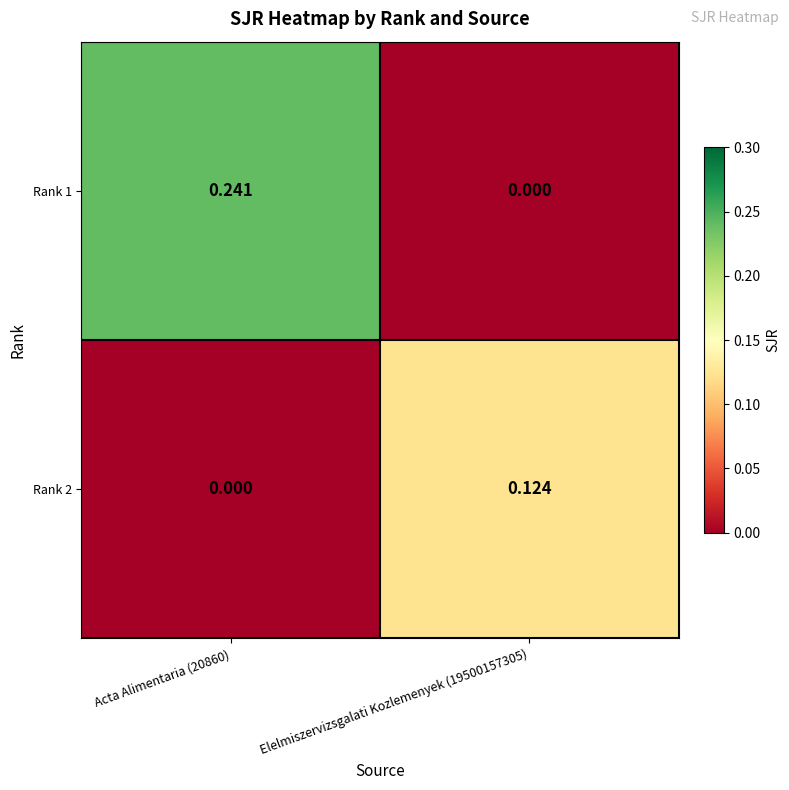

Rank the series by their average value, from lowest to highest.

Rank 2, Rank 1